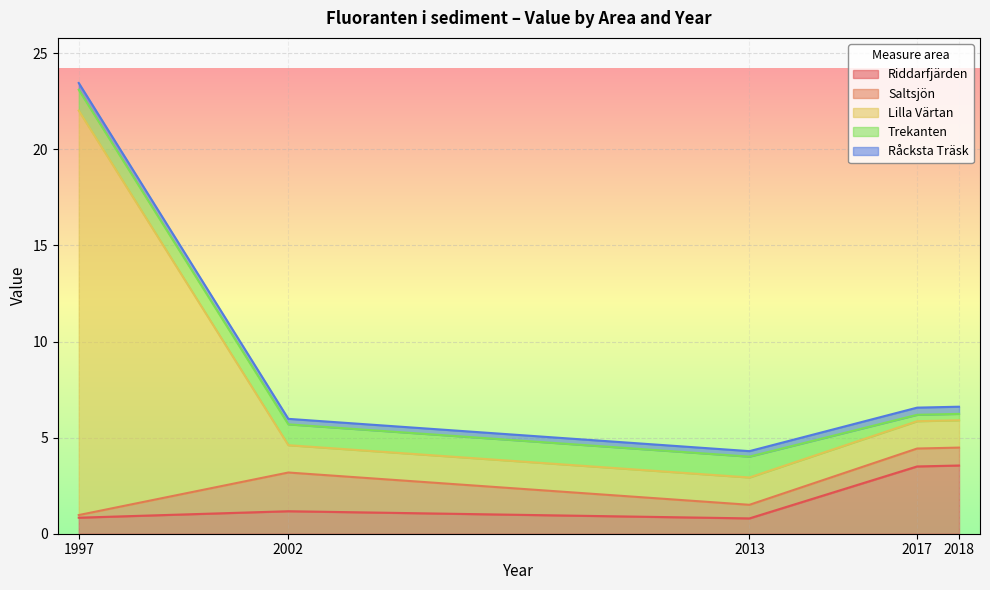

The value of Riddarfjärden at 2013 is 0.8. True or false?

True